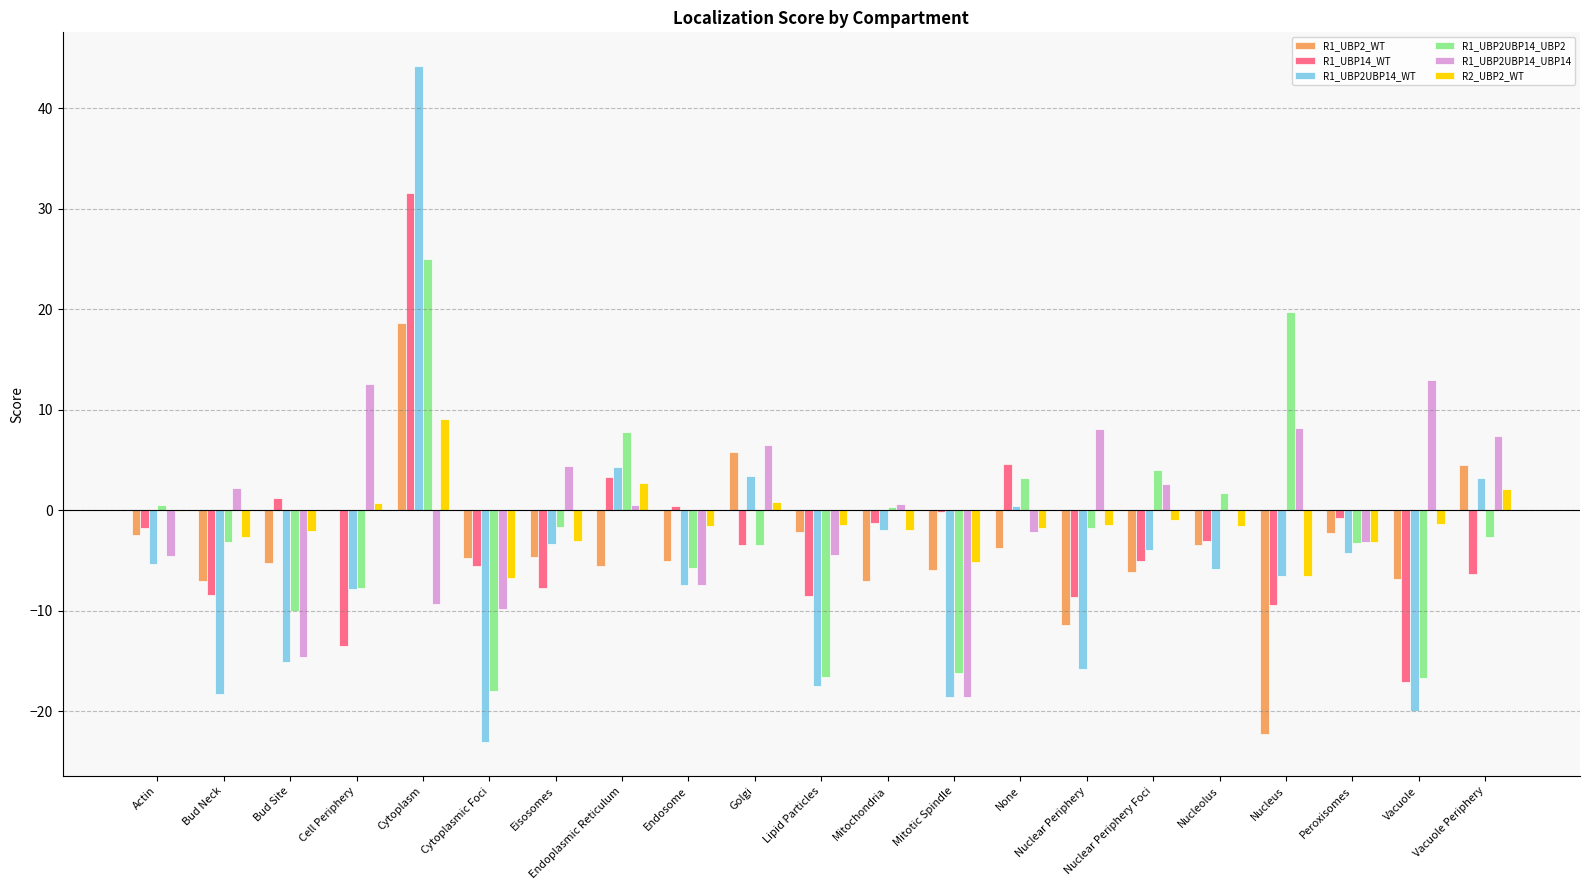

What is the sum of all R1_UBP2UBP14_UBP14 values?

-8.1